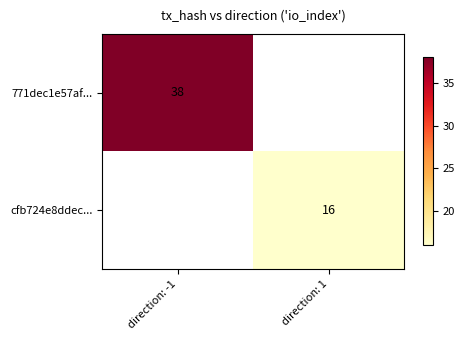

Is it true that cfb724e8ddec... equals 5 at direction: 1?

False